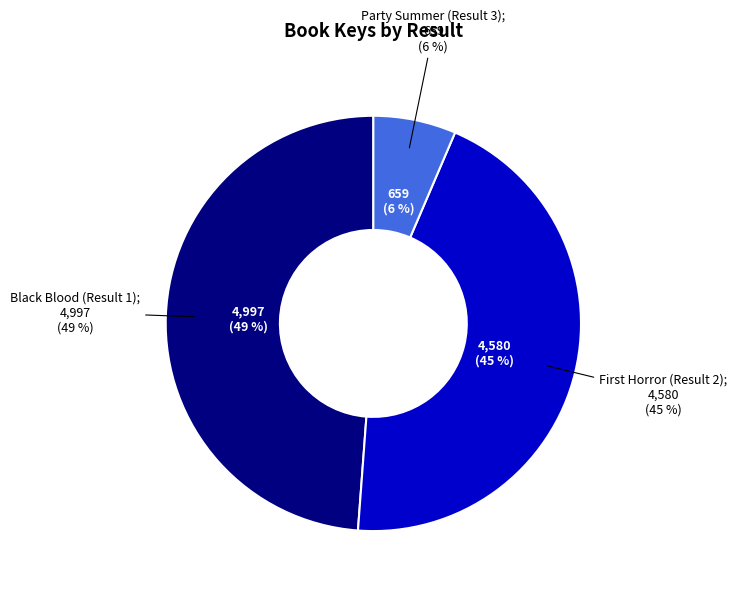

How many segments does this pie chart have?

3